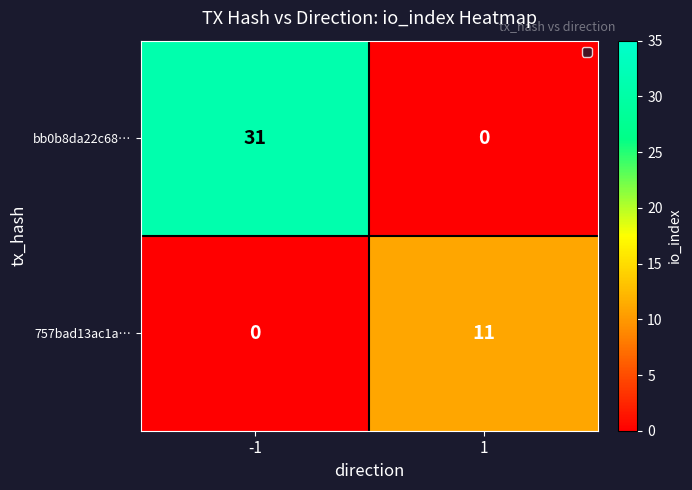

List the series in order of their overall mean, highest first.

bb0b8da22c68…, 757bad13ac1a…